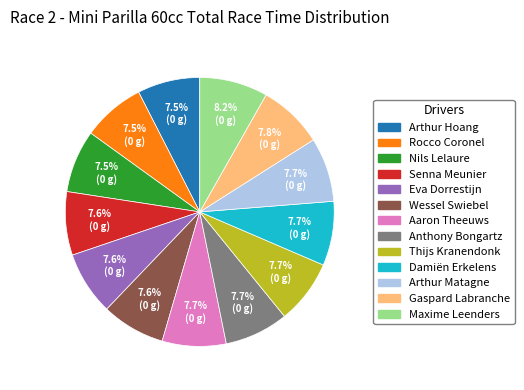

Does Wessel Swiebel represent more than half of the total?

No